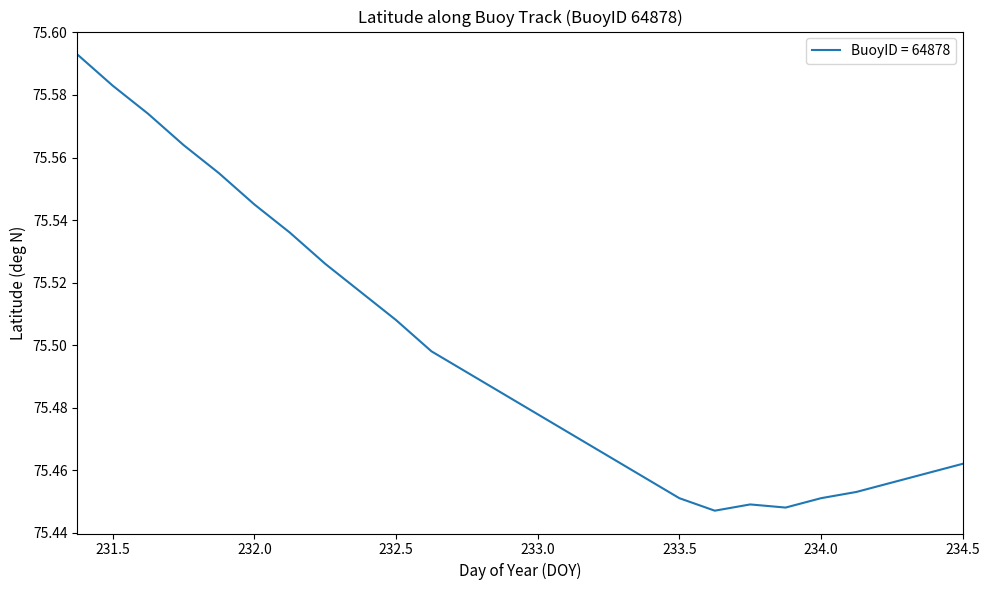

Count the values in the range 75 to 76.

20